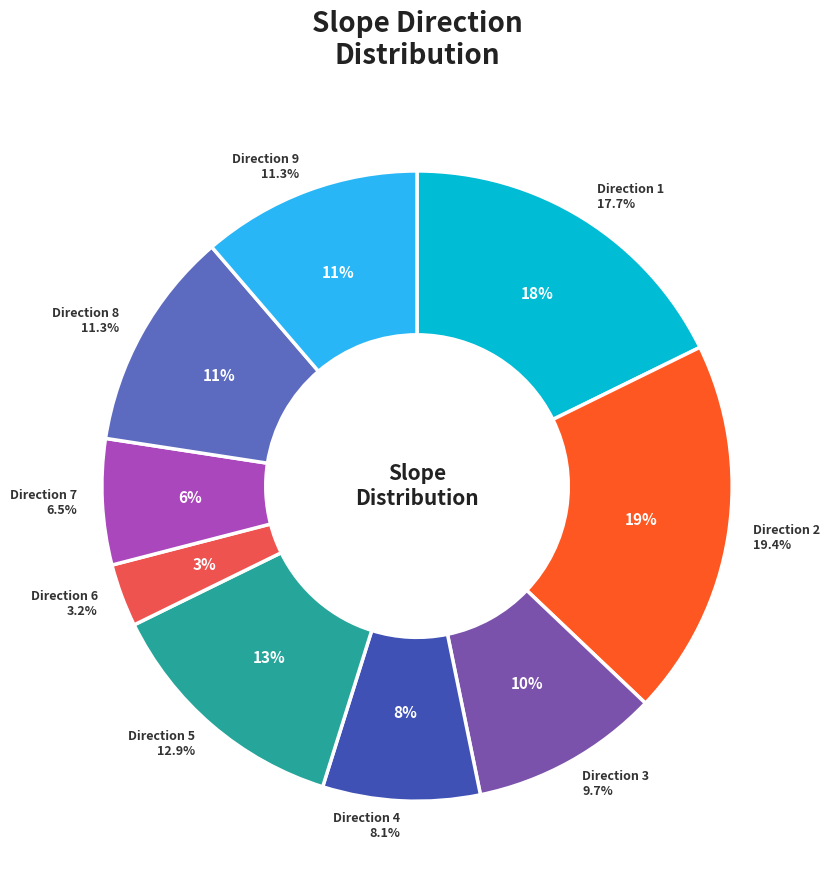

Count the number of slices in the pie.

9